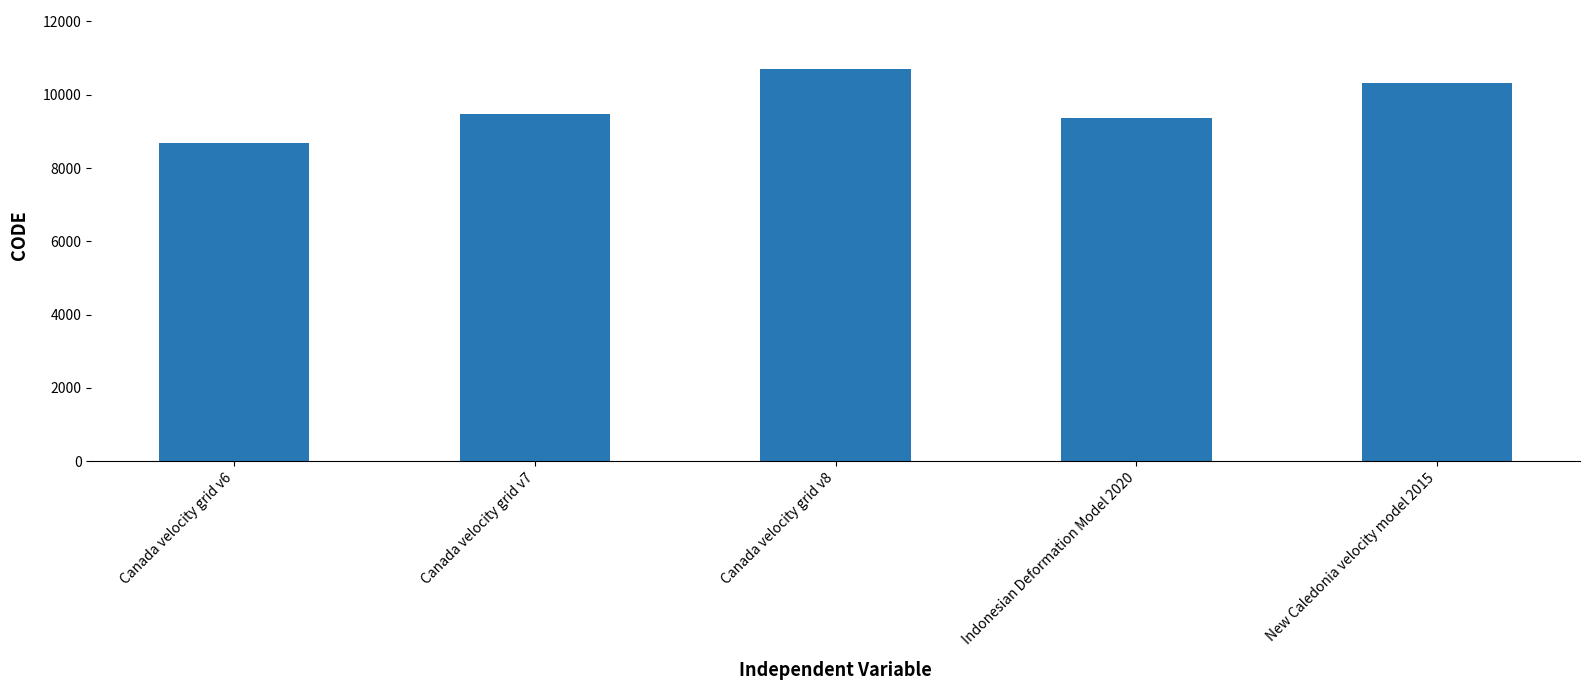

What is the label of the 4th bar from the right?

Canada velocity grid v7